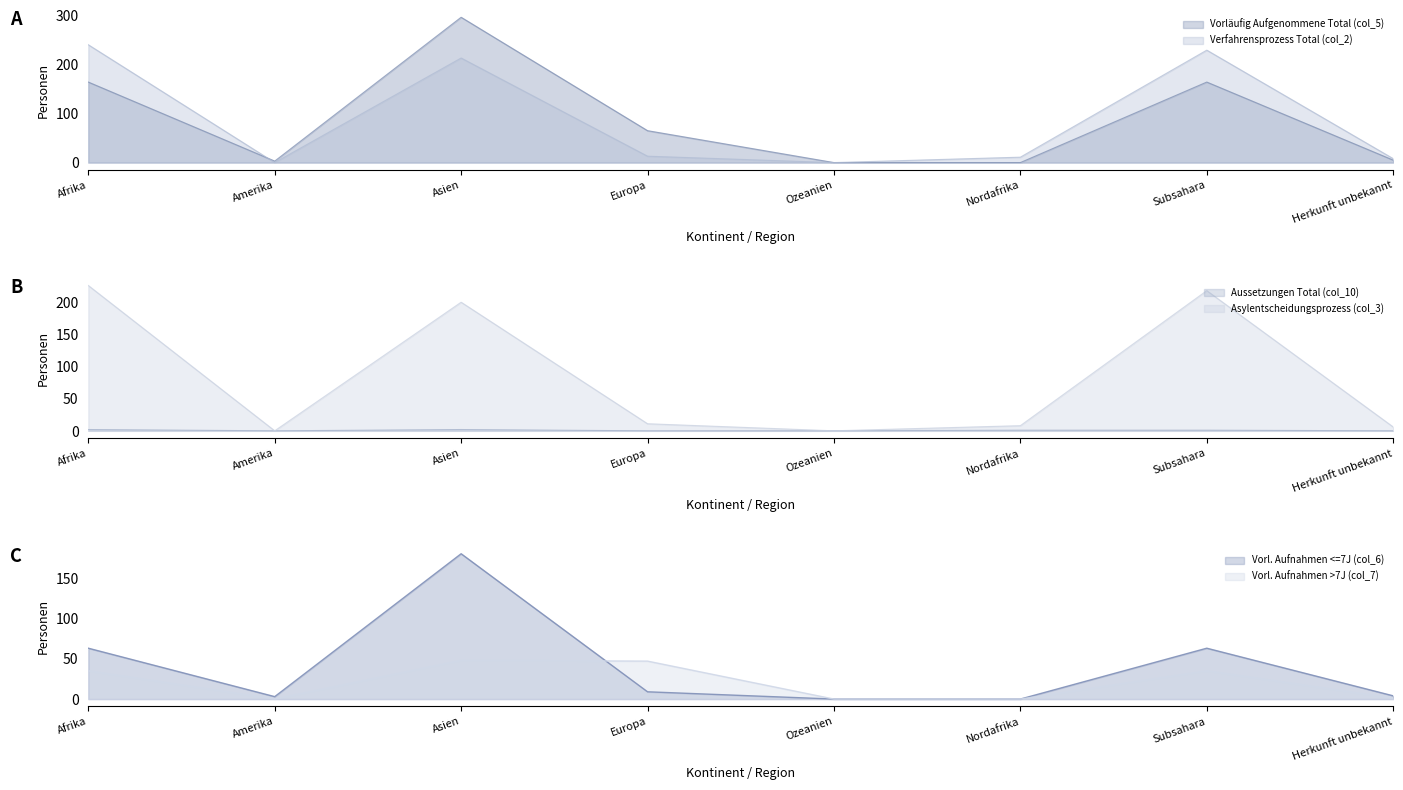

Reading left to right, extract all data points from this chart.

Vorläufig Aufgenommene Total (col_5): Afrika=164	Amerika=3	Asien=296	Europa=65	Ozeanien=0	Nordafrika=0	Subsahara=164	Herkunft unbekannt=5
Verfahrensprozess Total (col_2): Afrika=240	Amerika=0	Asien=213	Europa=13	Ozeanien=0	Nordafrika=11	Subsahara=229	Herkunft unbekannt=8
Aussetzungen Total (col_10): Afrika=2	Amerika=0	Asien=2	Europa=0	Ozeanien=0	Nordafrika=1	Subsahara=1	Herkunft unbekannt=0
Asylentscheidungsprozess (col_3): Afrika=226	Amerika=0	Asien=200	Europa=11	Ozeanien=0	Nordafrika=8	Subsahara=218	Herkunft unbekannt=6
Vorl. Aufnahmen <=7J (col_6): Afrika=63	Amerika=3	Asien=180	Europa=9	Ozeanien=0	Nordafrika=0	Subsahara=63	Herkunft unbekannt=4
Vorl. Aufnahmen >7J (col_7): Afrika=35	Amerika=0	Asien=48	Europa=47	Ozeanien=0	Nordafrika=0	Subsahara=35	Herkunft unbekannt=1